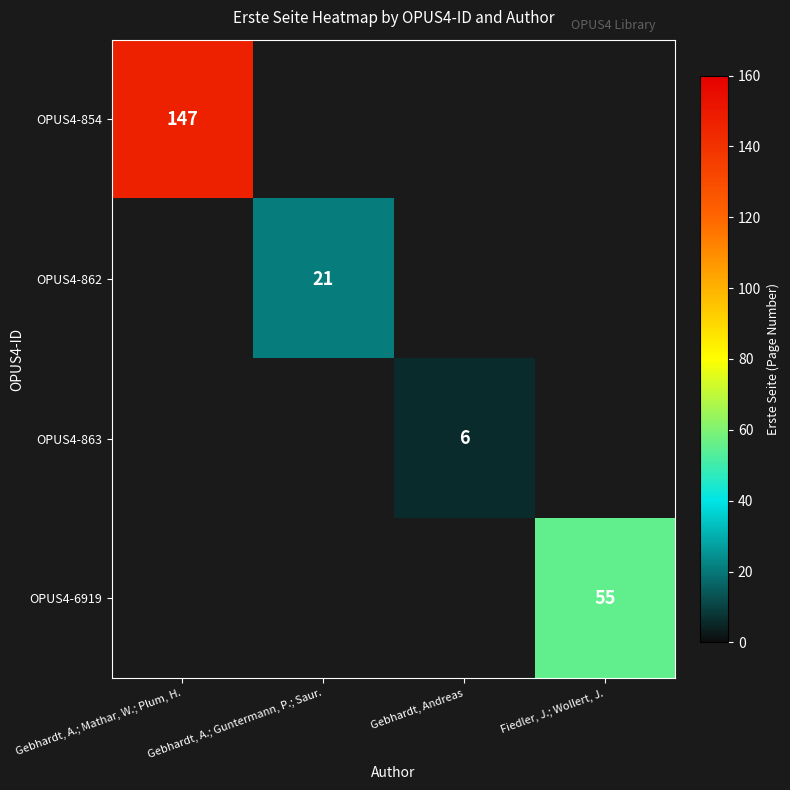

Is it true that OPUS4-862 equals 29 at Gebhardt, A.; Guntermann, P.; Saur.?

False